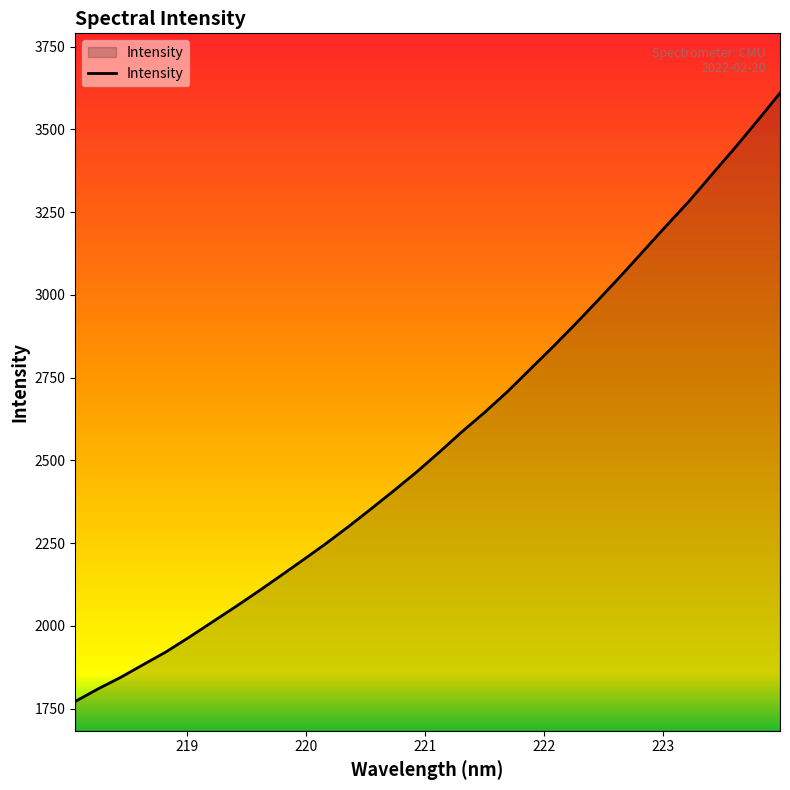

What is the difference between the maximum and minimum values?

1838.5